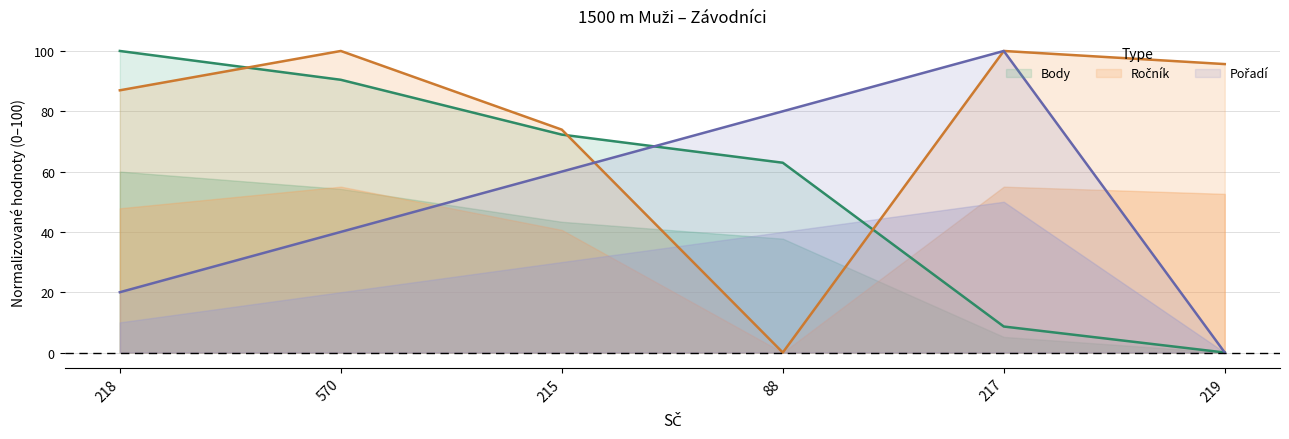

Which series has the widest spread of values?

Body